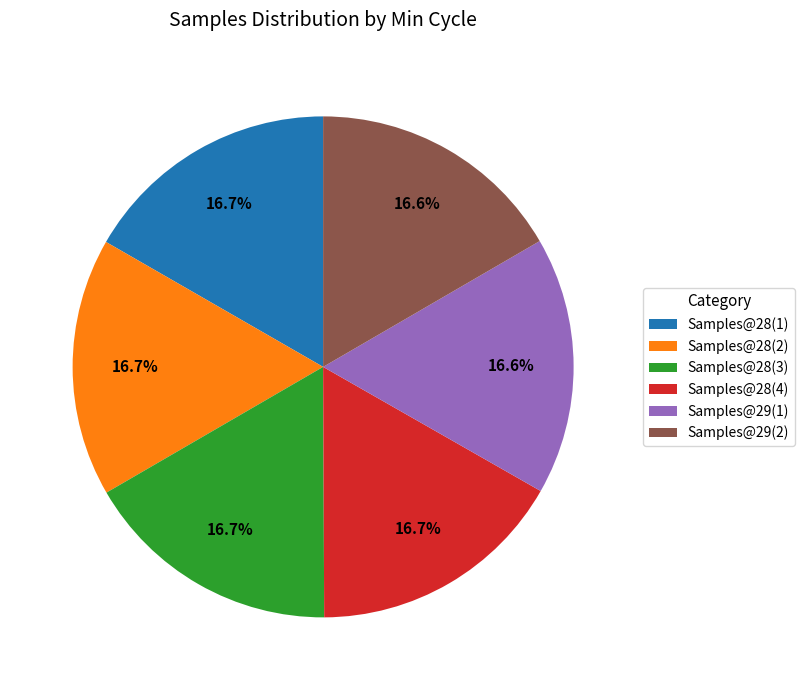

Is there any slice that represents more than half of the pie?

No